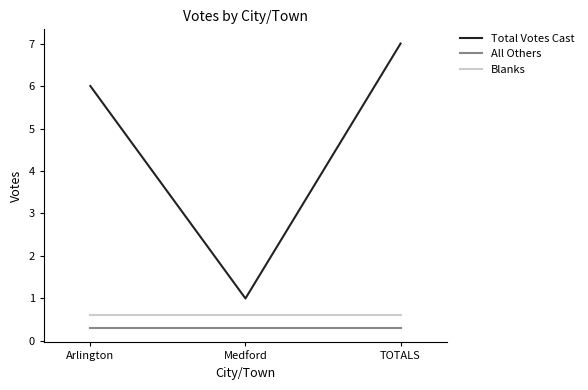

What position from the left is Medford?

2